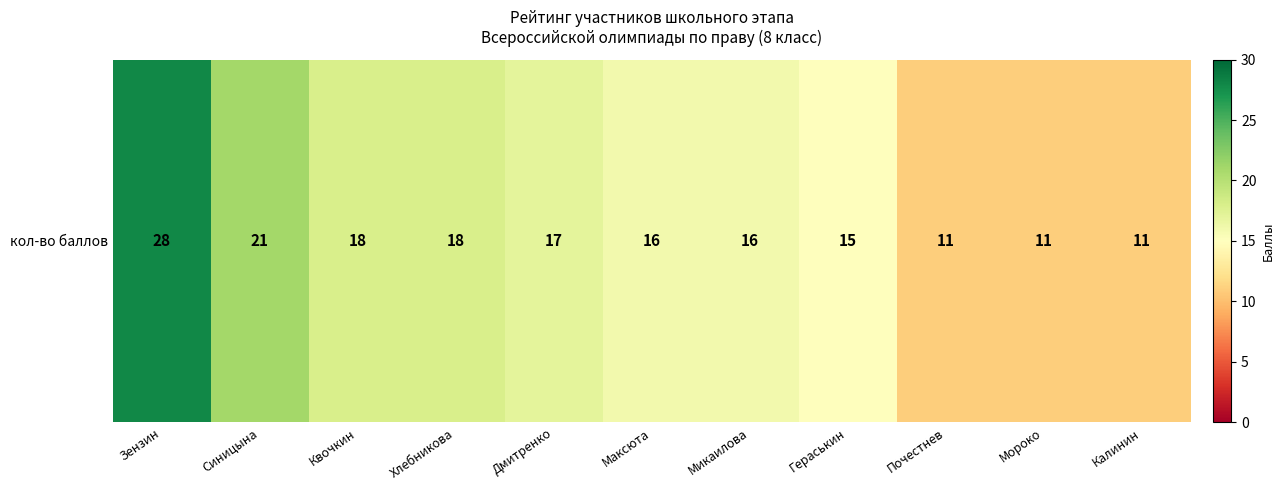

What is the sum of all values?

182